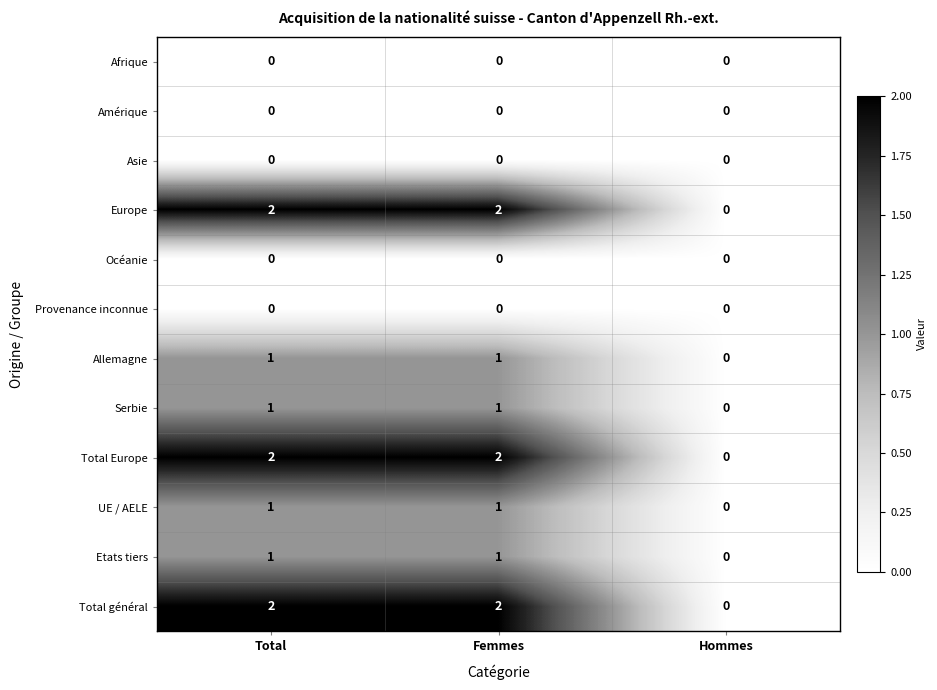

The value of Europe at Hommes is -1. True or false?

False